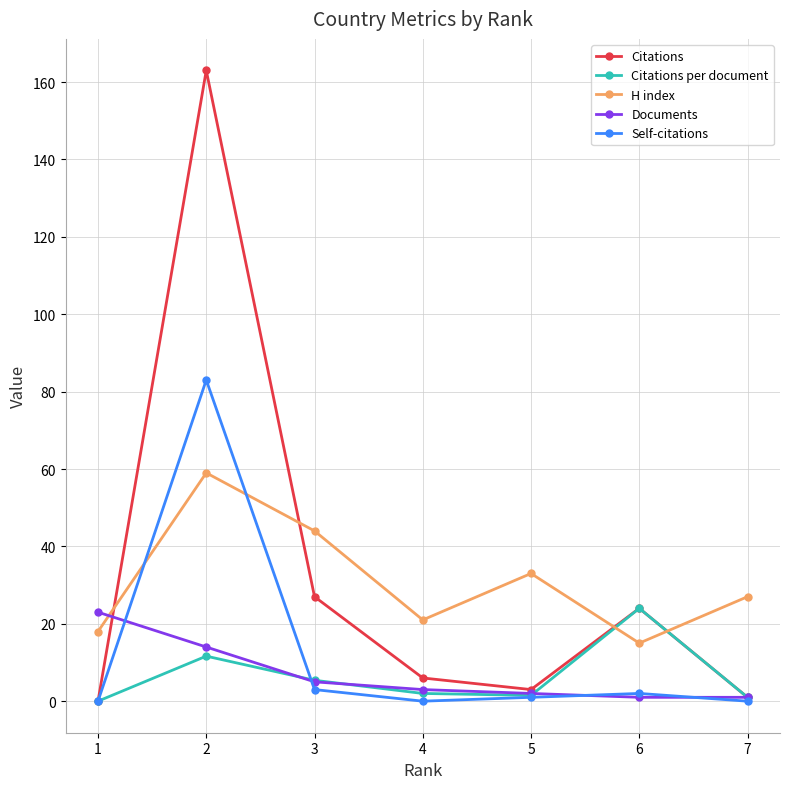

Between 1 and 2, which series saw the biggest shift?

Citations